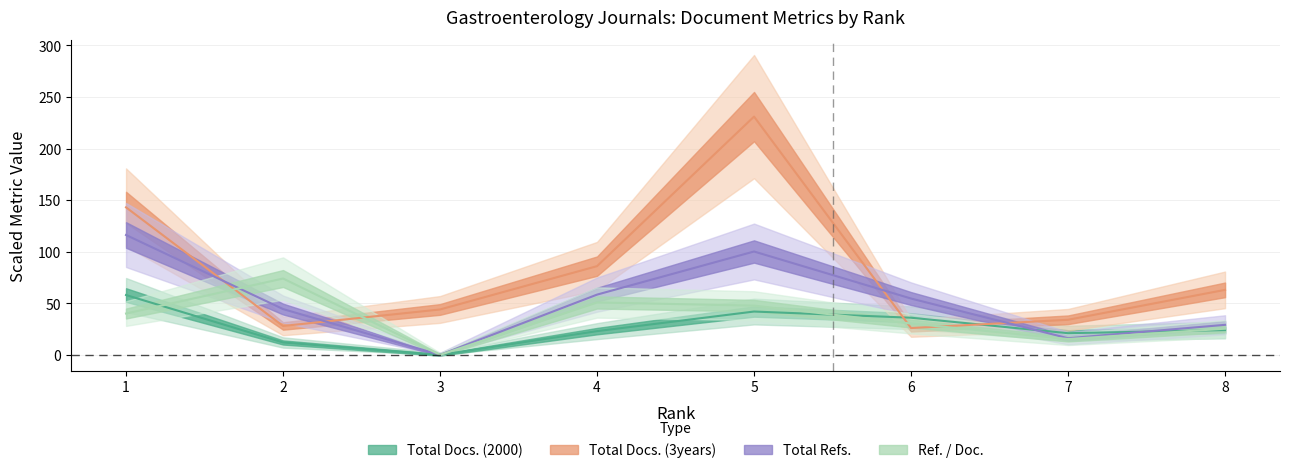

Rank the categories by Total Docs. (3years) value from highest to lowest.

5, 1, 4, 8, 3, 7, 2, 6